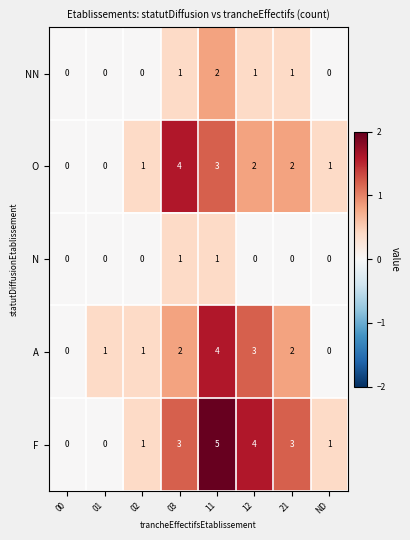

Rank the series at 12 from lowest to highest value.

N, NN, O, A, F